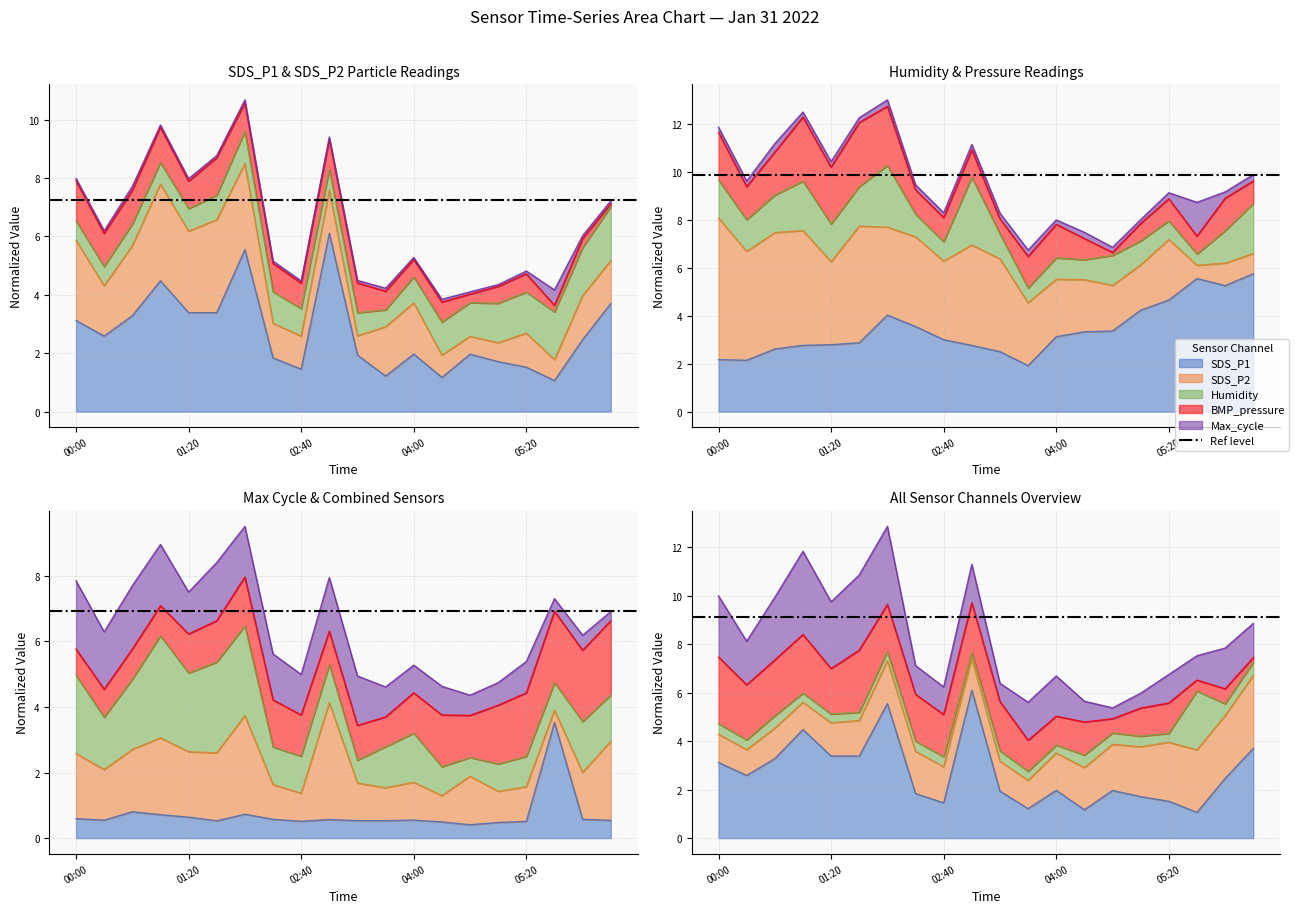

At which category does Max_cycle_norm reach its first local peak?

00:40